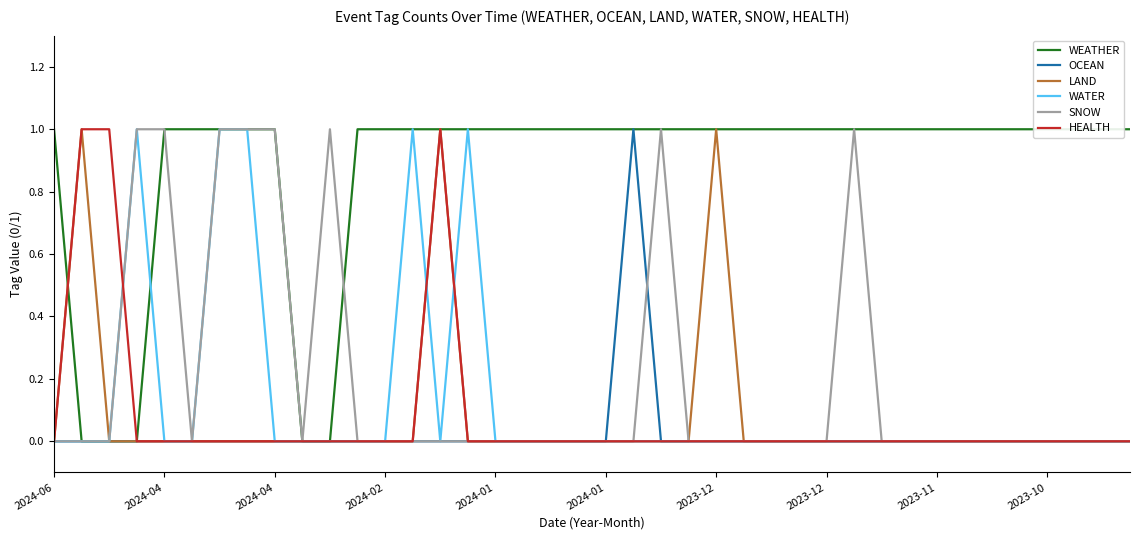

How many values in the LAND series exceed 0?

3